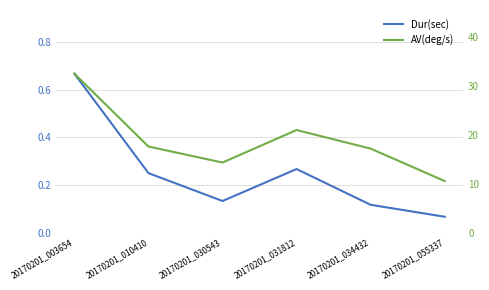

True or false: Dur(sec) and AV(deg/s) intersect in this chart.

False